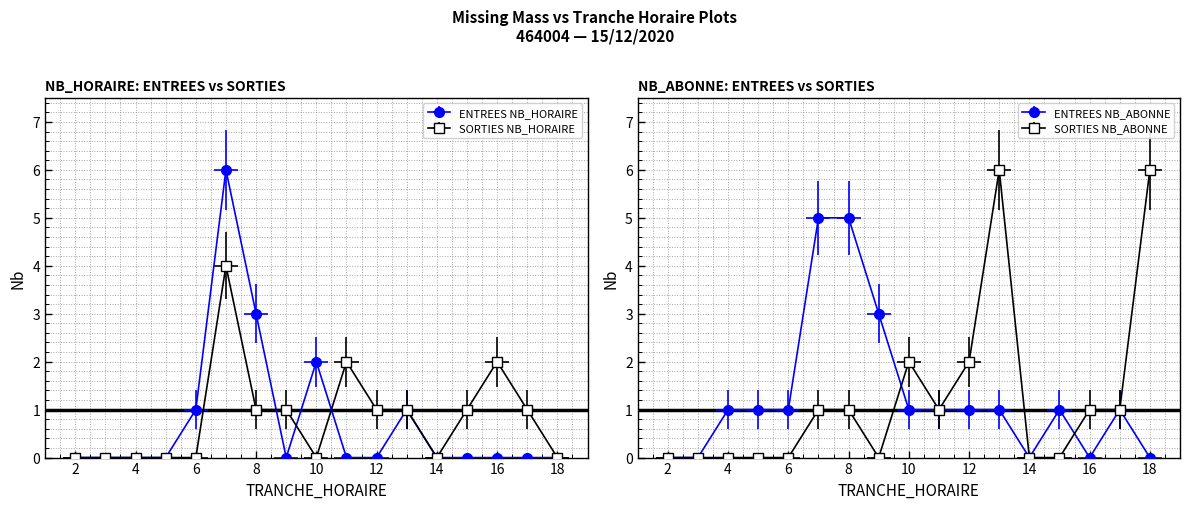

How many values in SORTIES NB_HORAIRE are above zero?

9